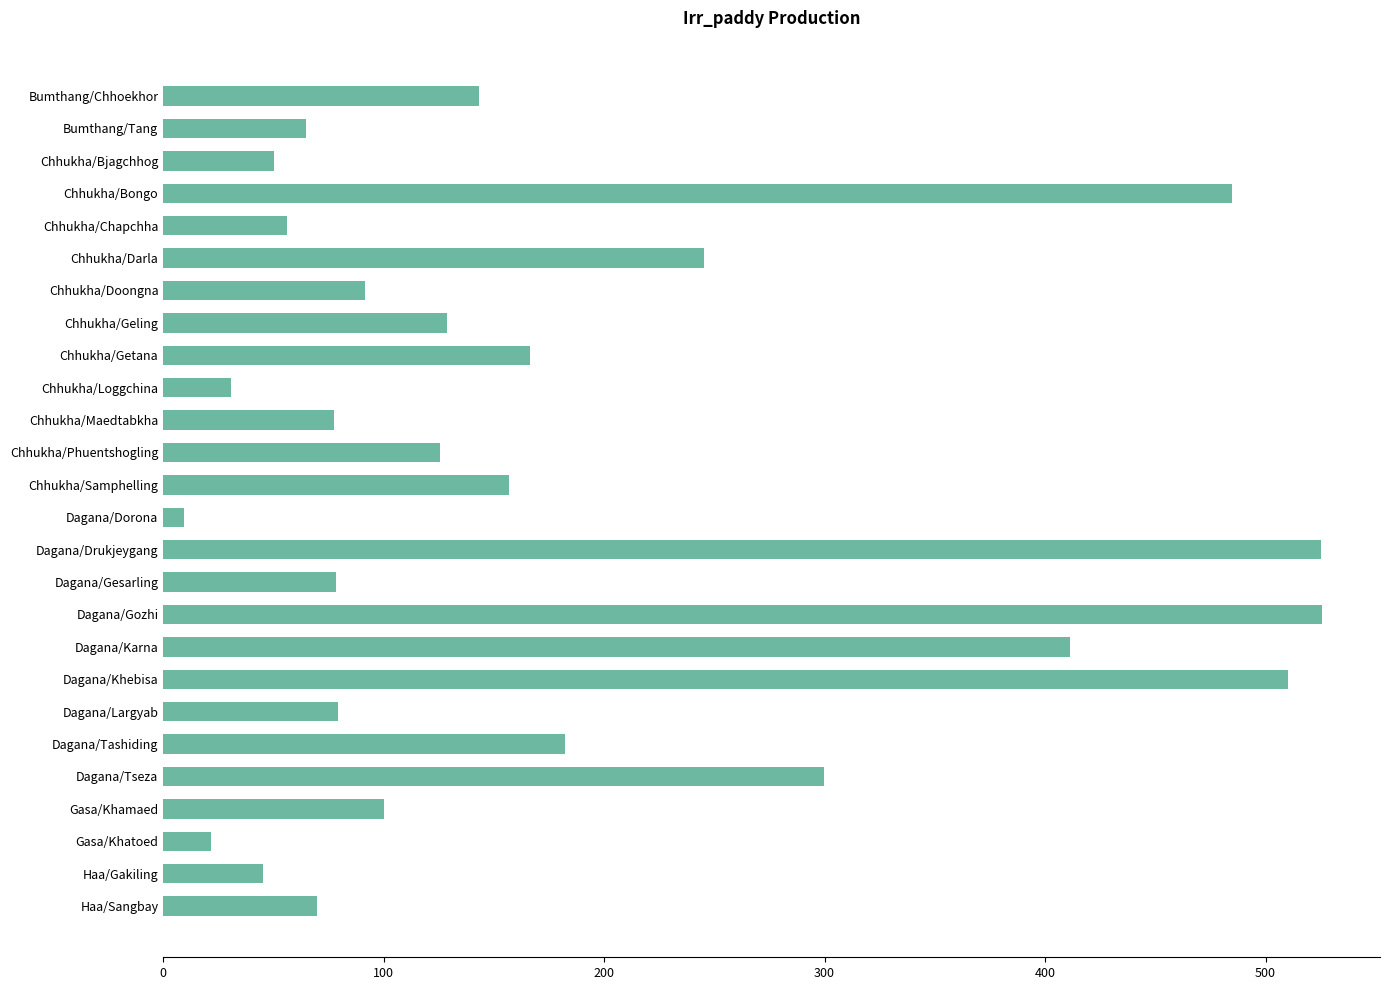

What is the label of the 26th bar from the bottom?

Bumthang/Chhoekhor